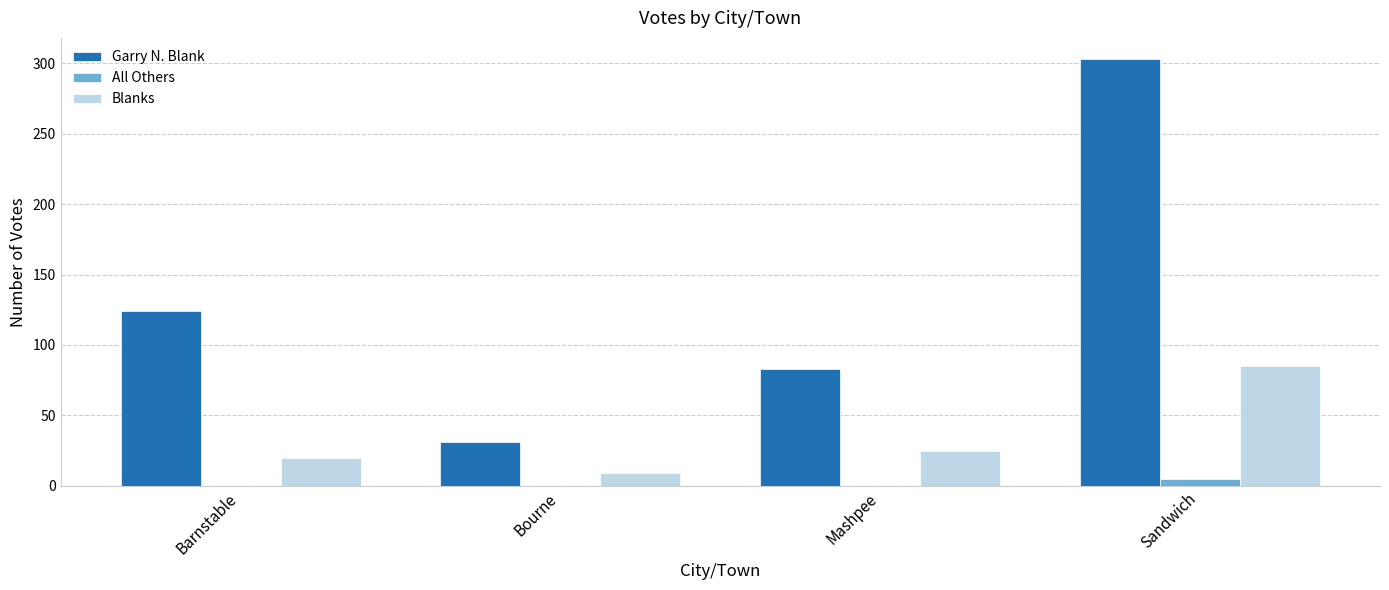

What is the greatest value displayed?

303